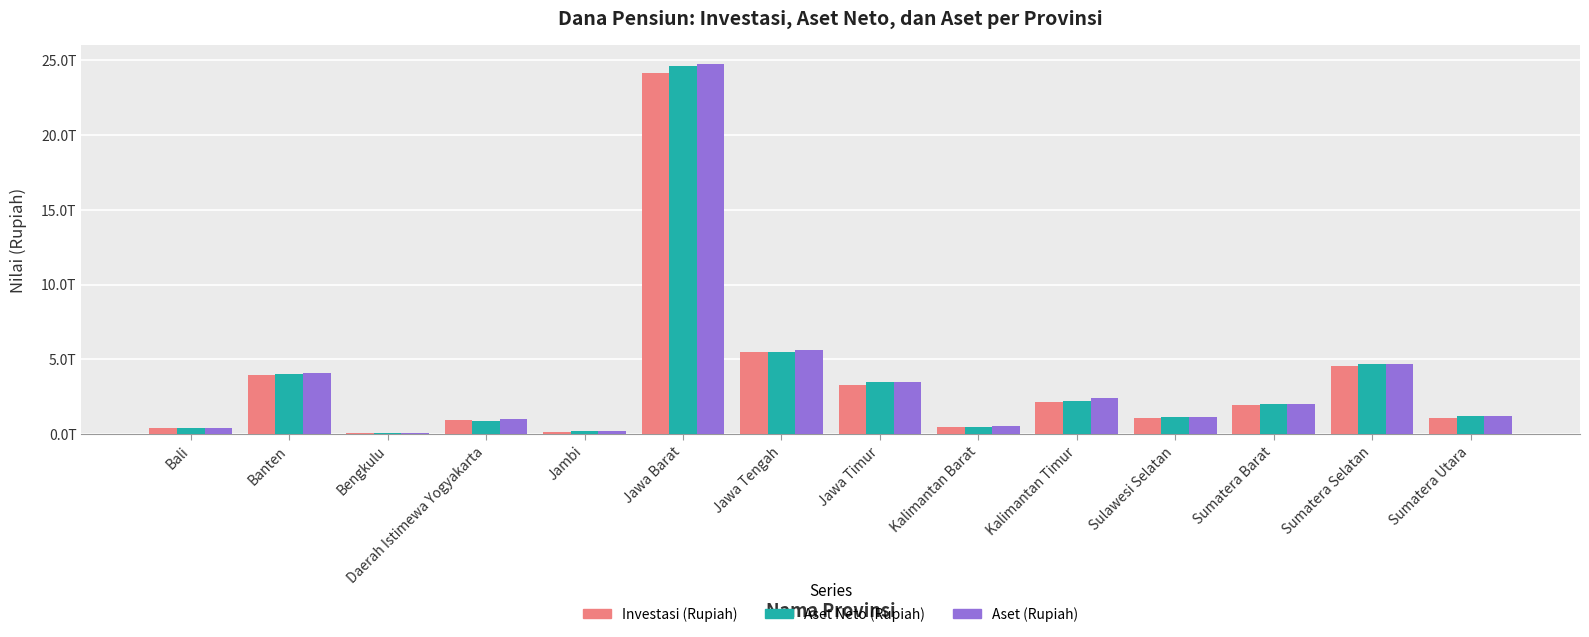

What are all the series names shown in the legend?

Investasi (Rupiah), Aset Neto (Rupiah), Aset (Rupiah)